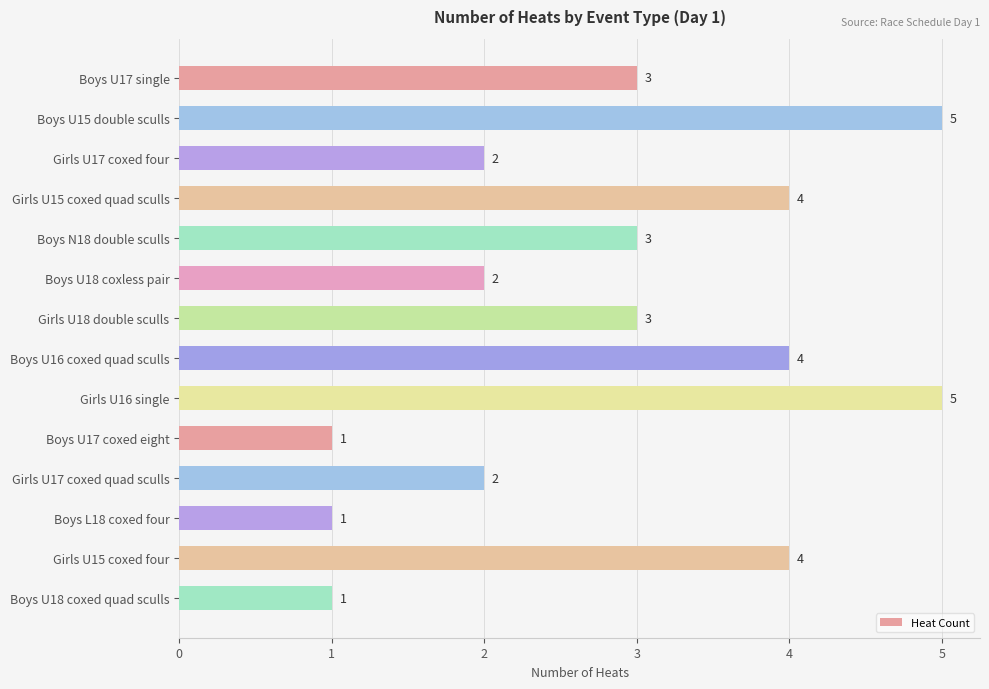

What is the ratio of the value at Girls U16 single to the value at Boys N18 double sculls?

1.7